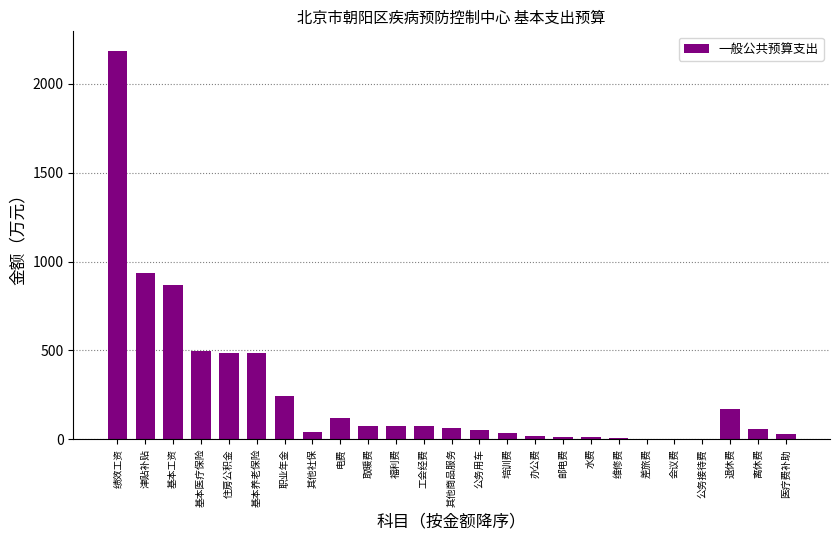

What is the change in value from 取暖费 to 医疗费补助?

-48.3